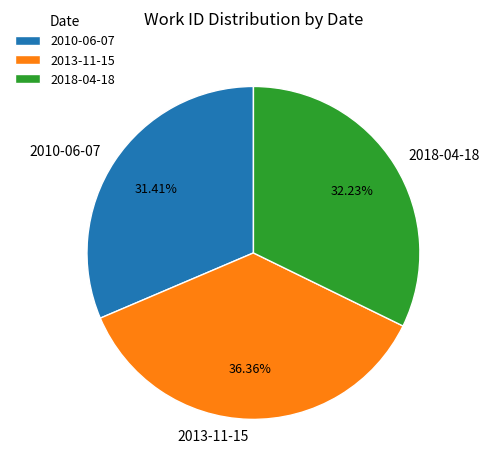

To the nearest percent, what percentage of the pie is 2013-11-15?

36%